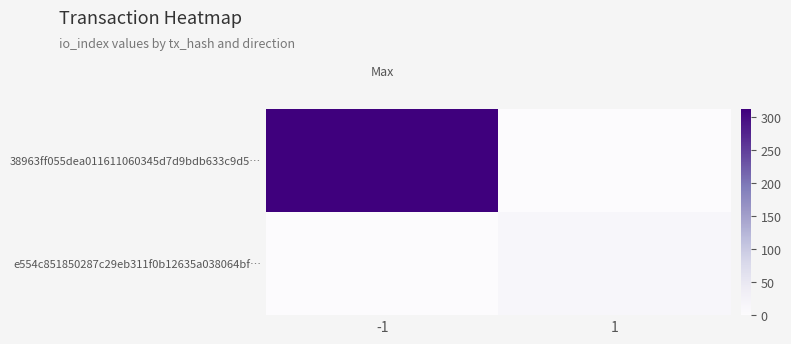

Between 1 and -1, which is larger?

-1